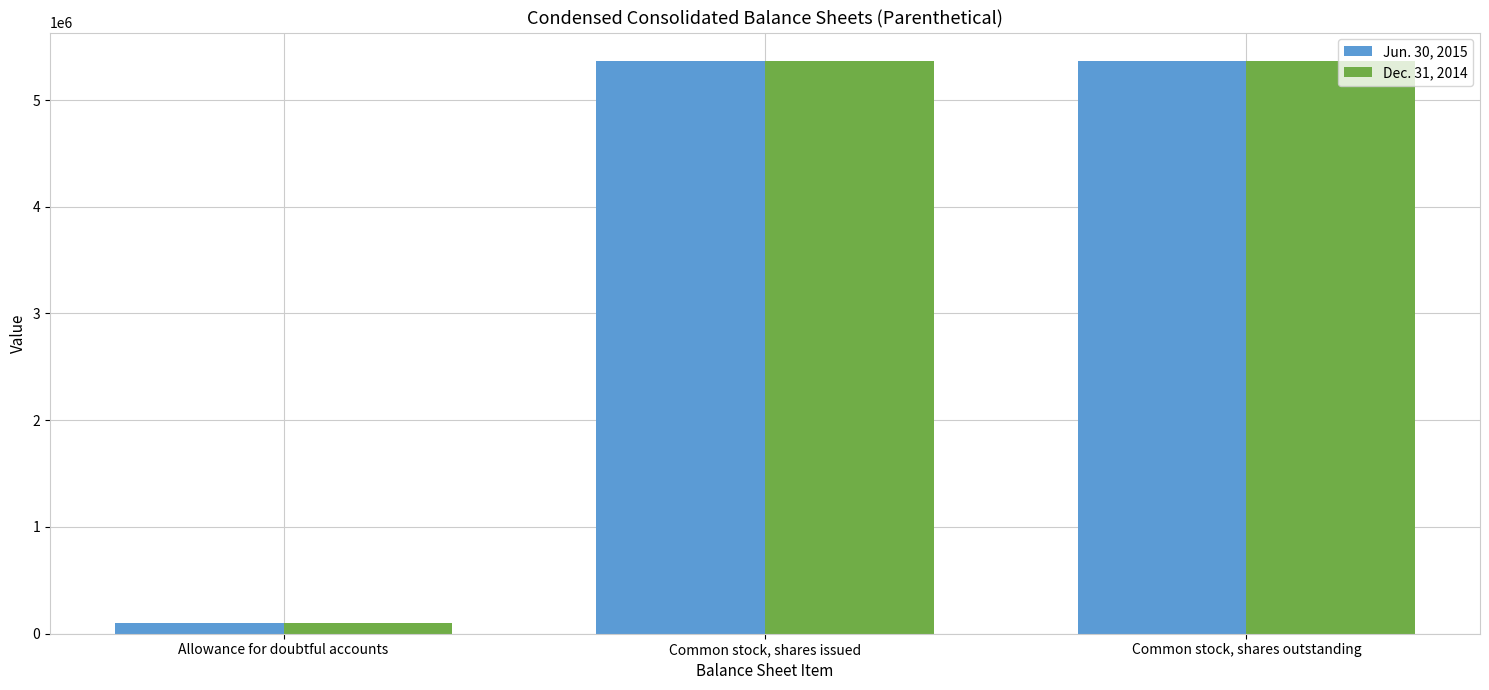

What is the highest value of the Dec. 31, 2014 series?

5361000